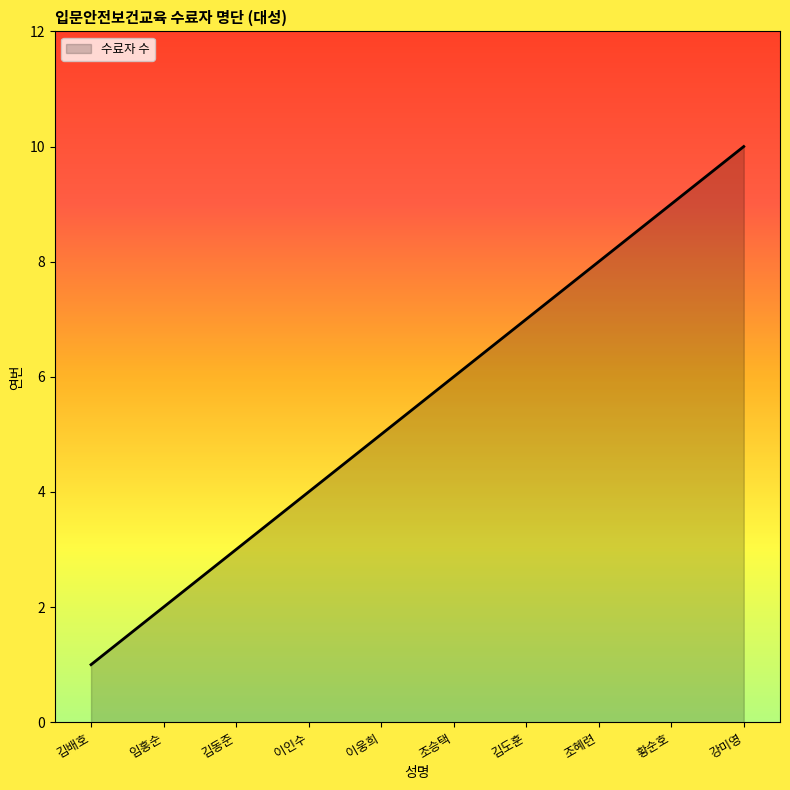

What is the minimum value shown in the chart?

1.0